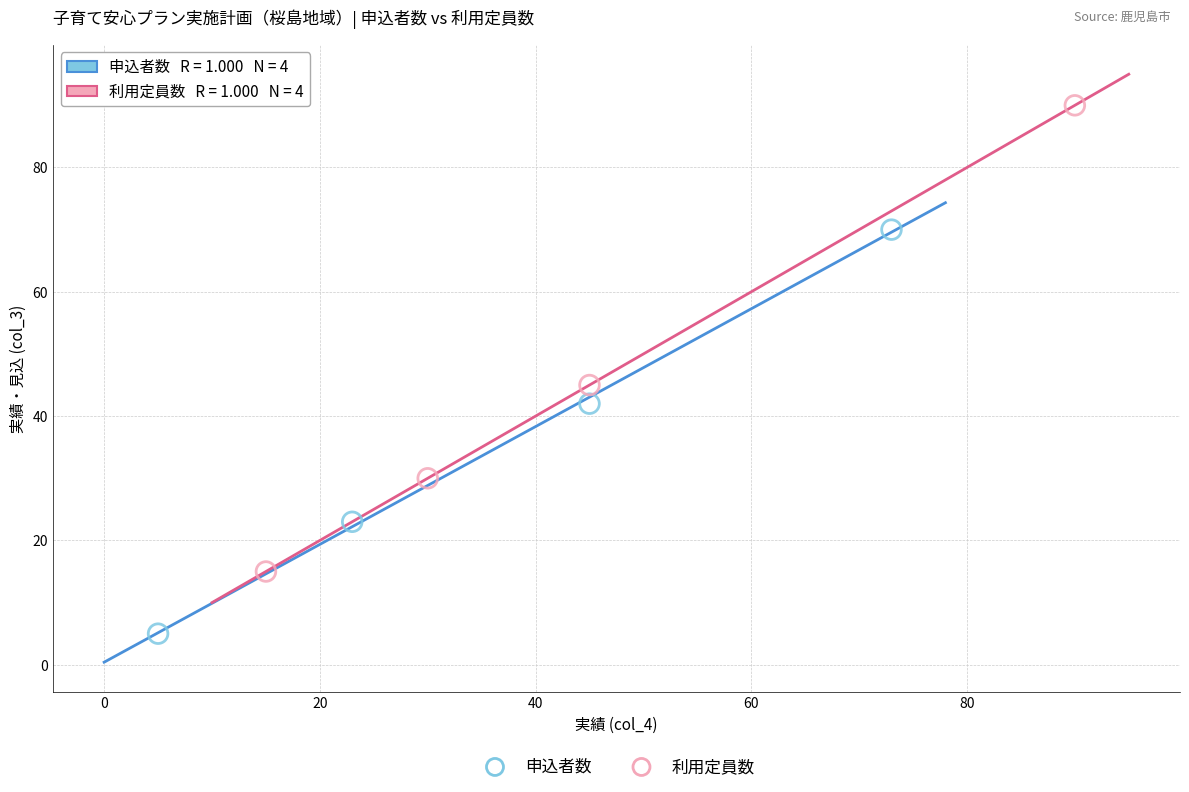

Which series reaches the maximum Y coordinate?

利用定員数